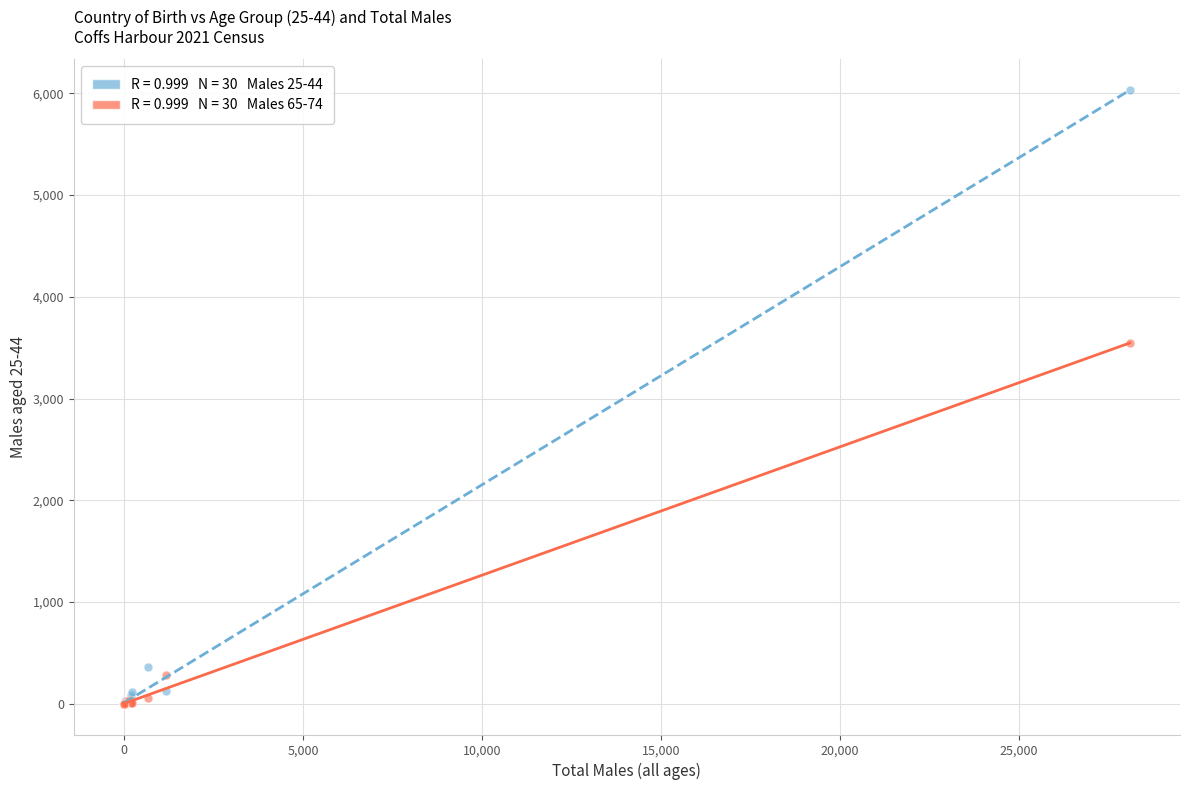

Across all series, what Y value is closest to 3015?

3541